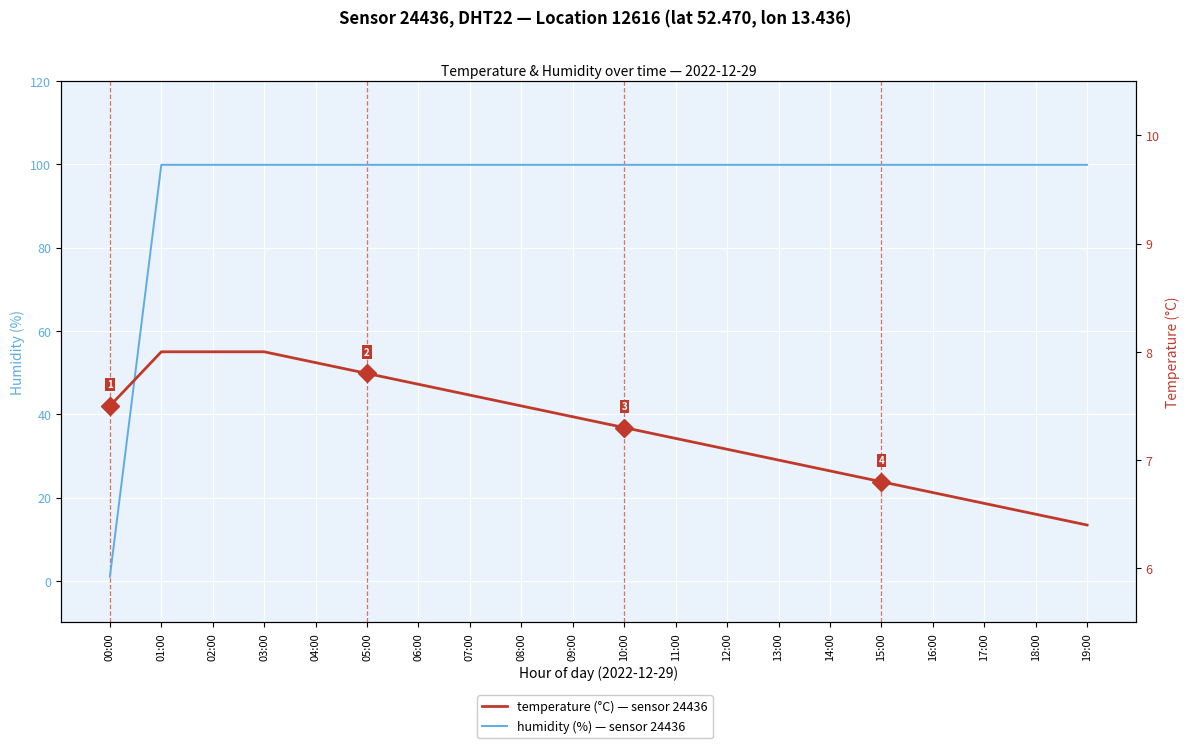

What is the difference between the humidity (%) — sensor 24436 values at 00:00 and 17:00?

98.9